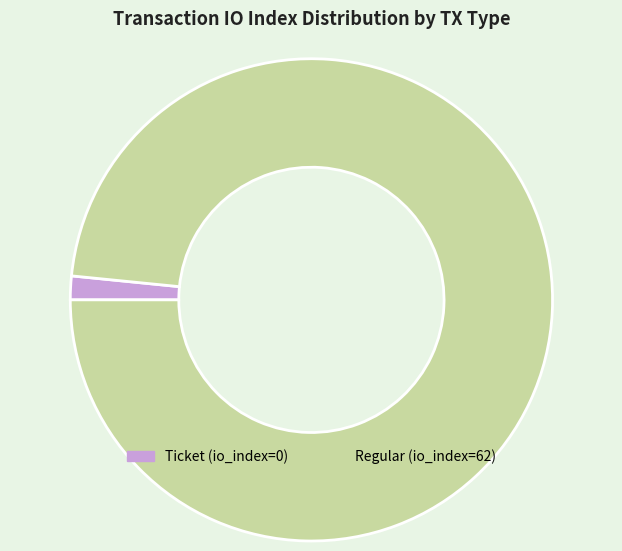

Which has a higher value, Ticket (io_index=0) or Regular (io_index=62)?

Regular (io_index=62)